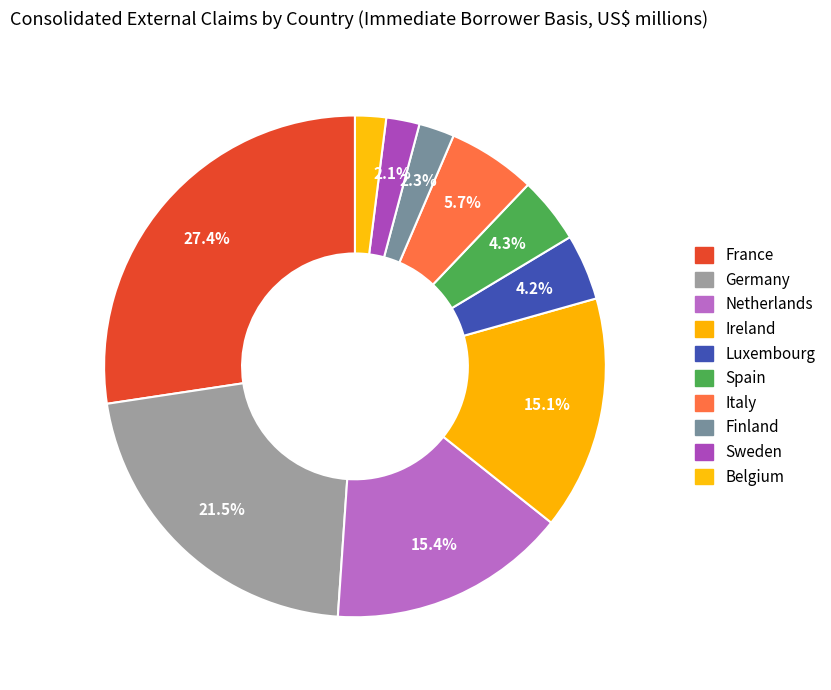

How many slices are in this pie chart?

10